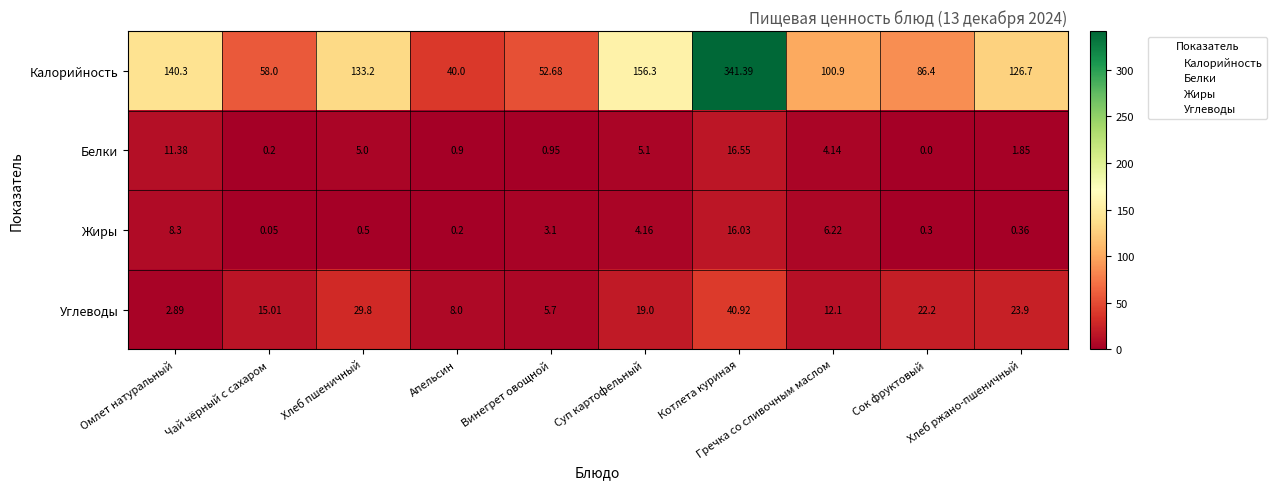

Rank the series by their maximum value, from lowest to highest.

Жиры, Белки, Углеводы, Калорийность